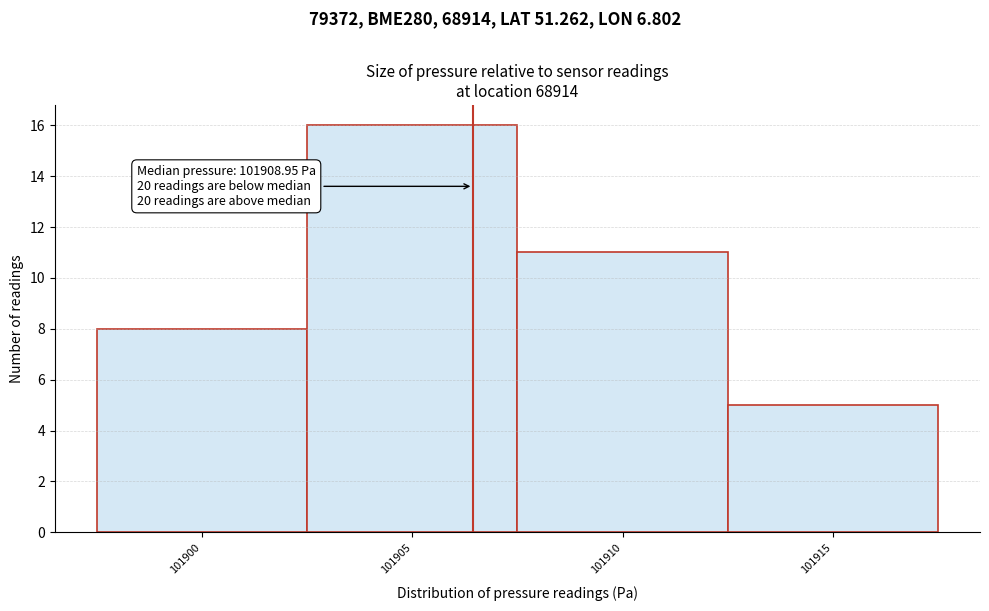

Reading right to left, transcribe all the data shown in this chart.

5	11	16	8